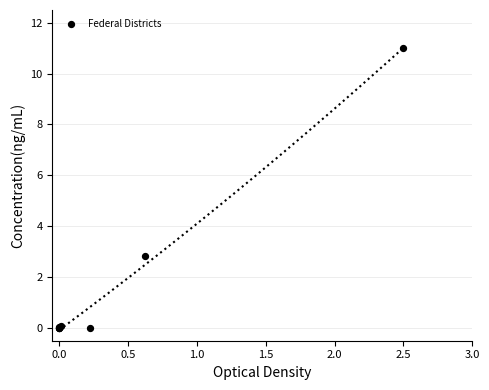

What Y value in the scatter plot is closest to 5?

2.8